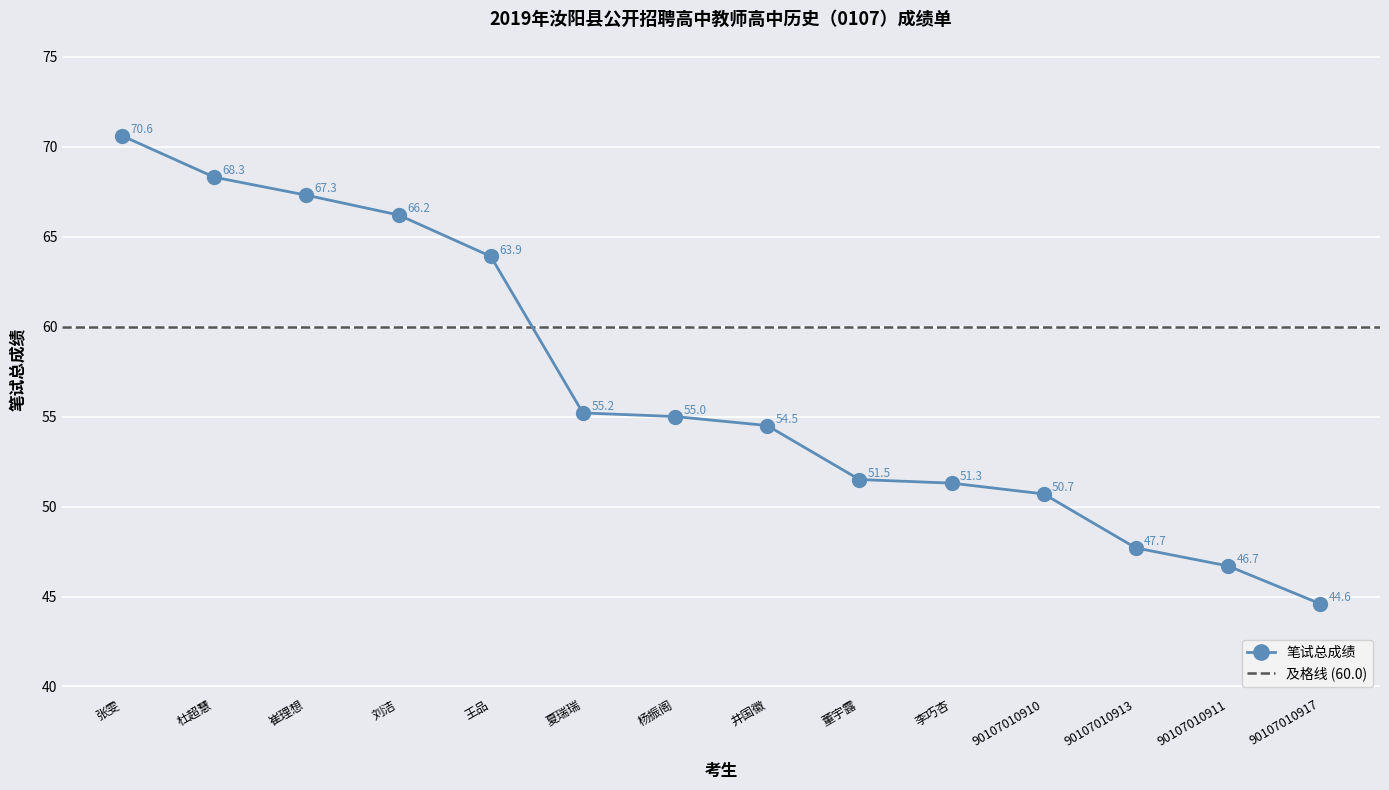

At which label does the data first exceed 55?

张雯